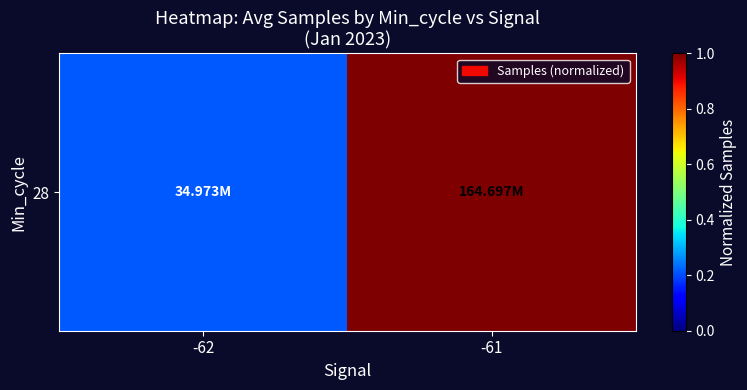

Rank the categories by value from highest to lowest.

-61, -62